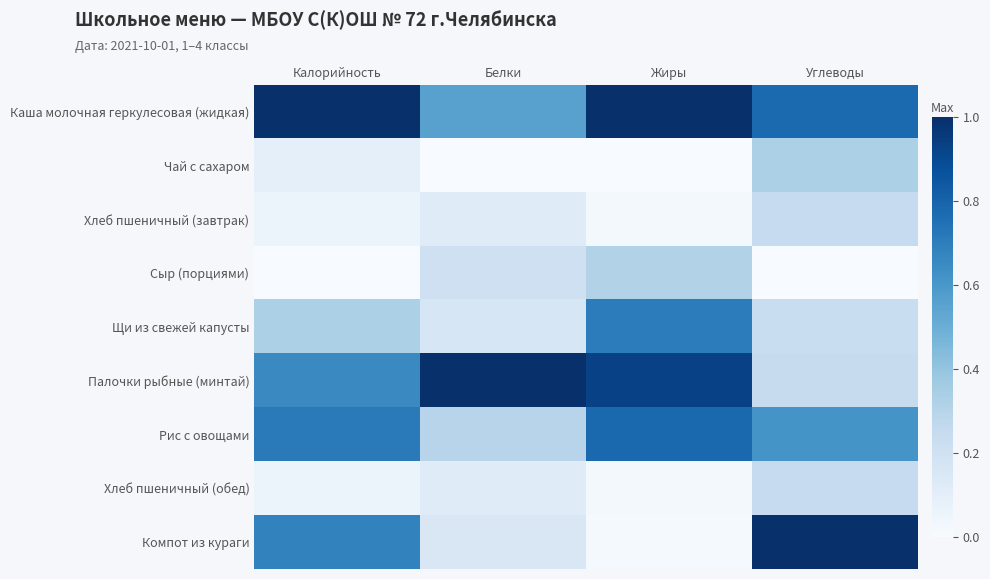

At which category is the sum across all series the highest?

Жиры